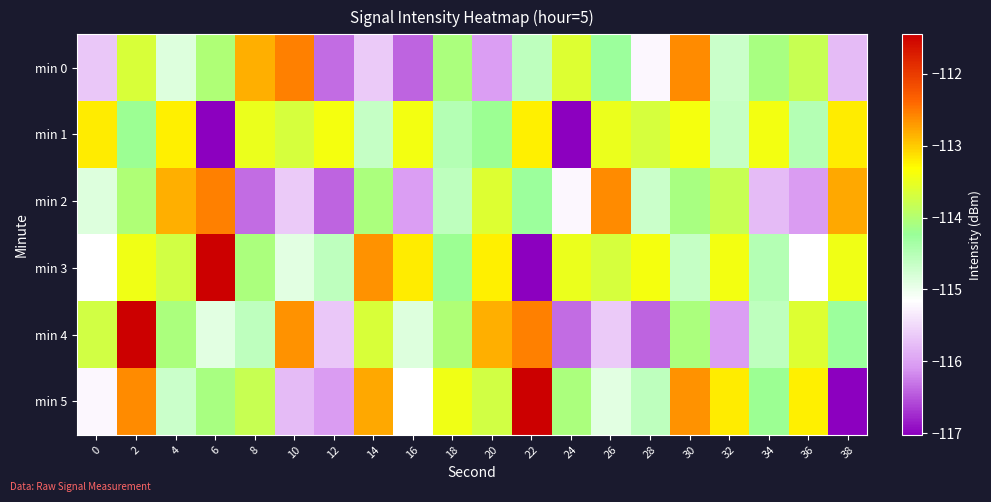

Which label corresponds to the largest value in the chart?

6